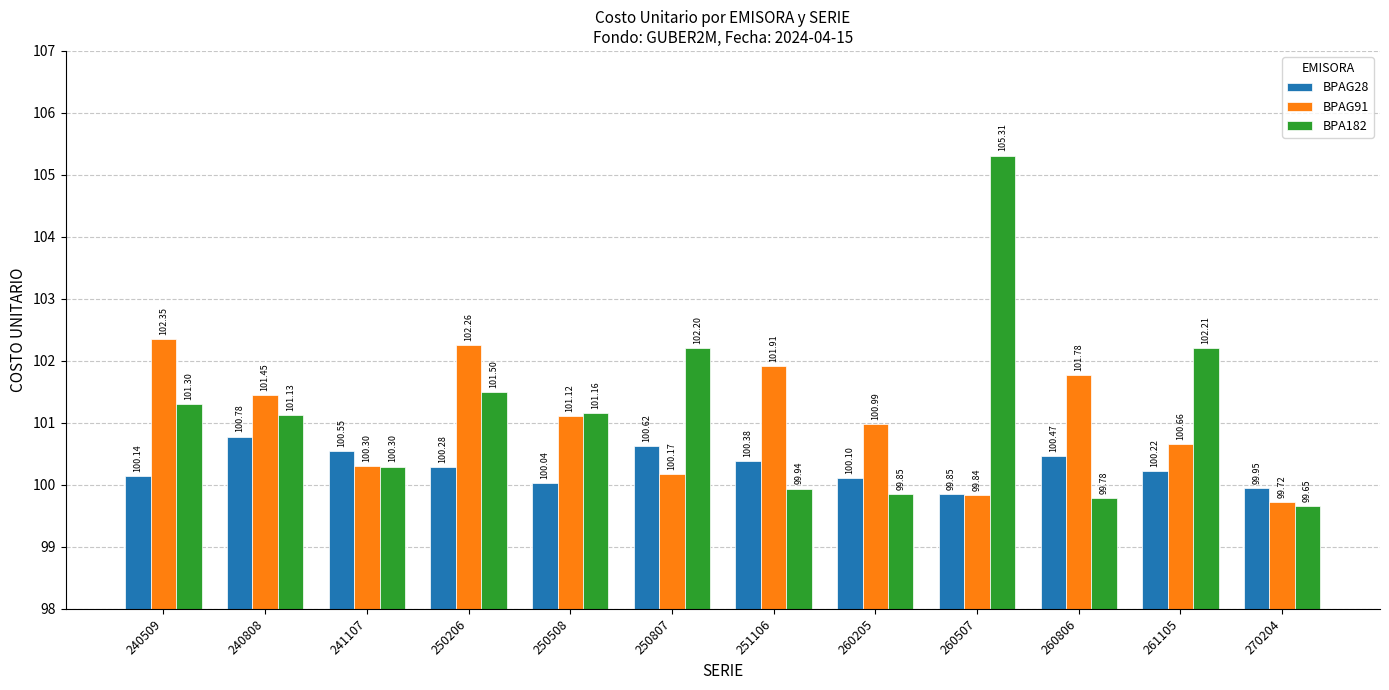

What is the spread (max minus min) of values at 260806?

2.0